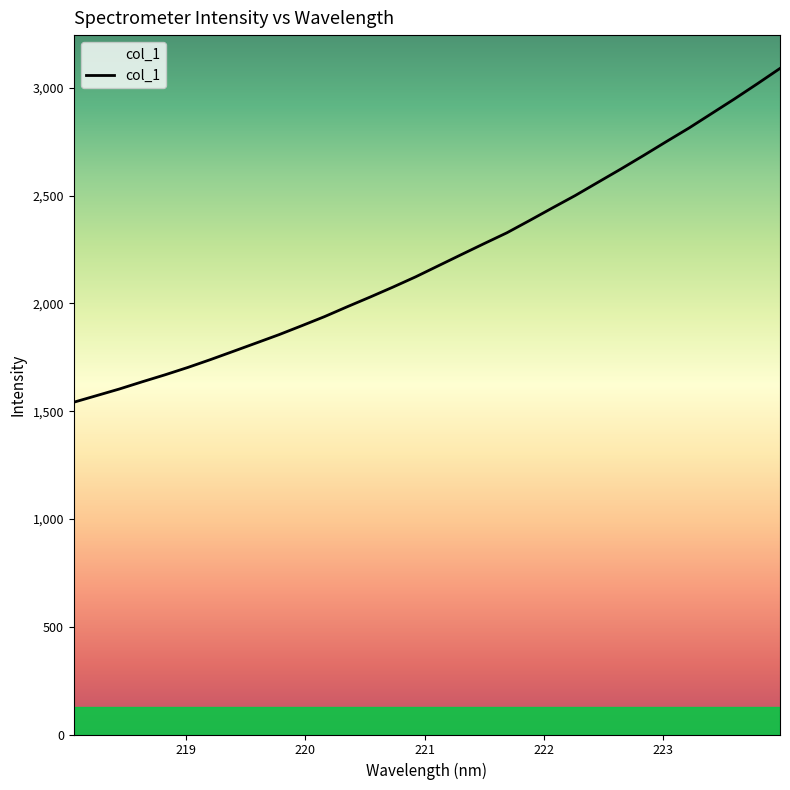

What is the maximum value shown in the chart?

3090.3